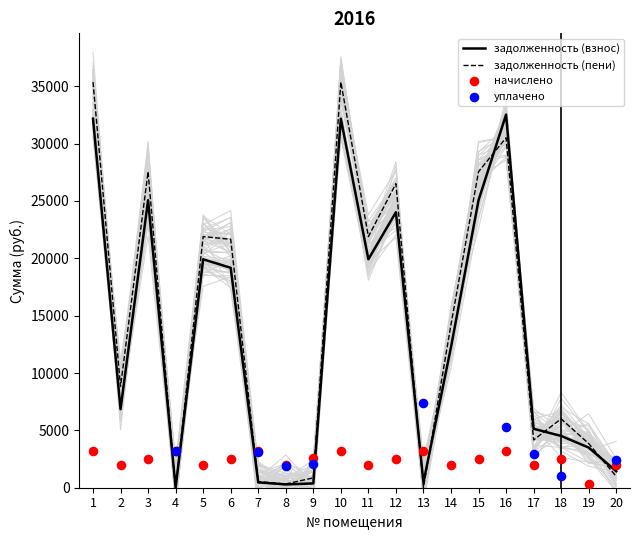

Which series has the largest total across all categories?

задолженность (пени)